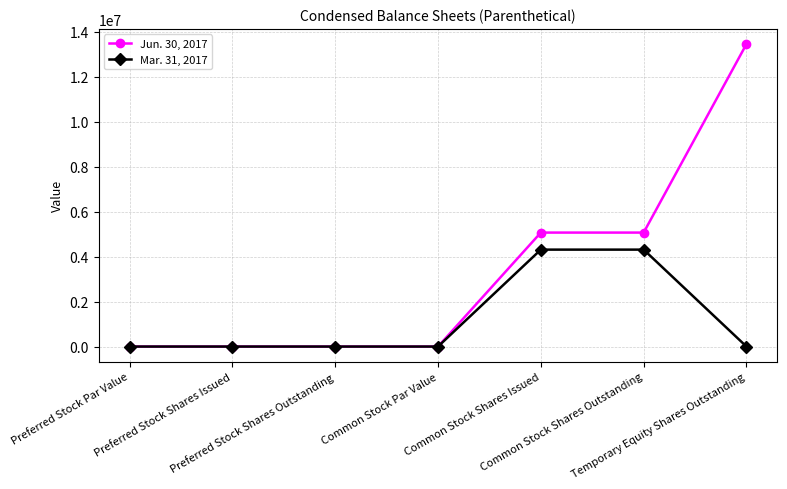

Rank the series by their average value, from lowest to highest.

Mar. 31, 2017, Jun. 30, 2017